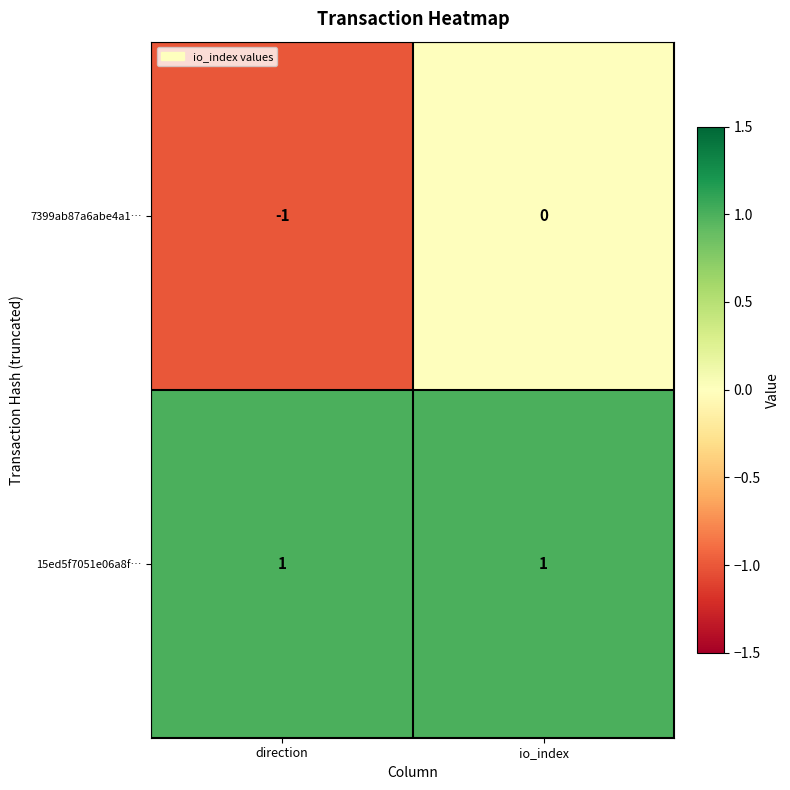

The value of 7399ab87a6abe4a1… at io_index is 1. True or false?

False